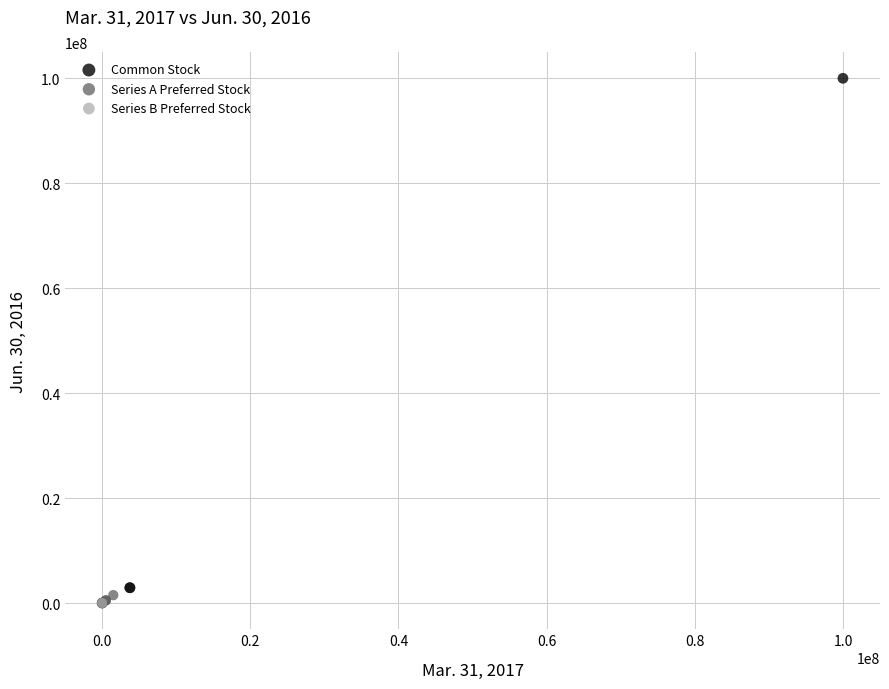

Which series has the widest spread of Y values?

Common Stock